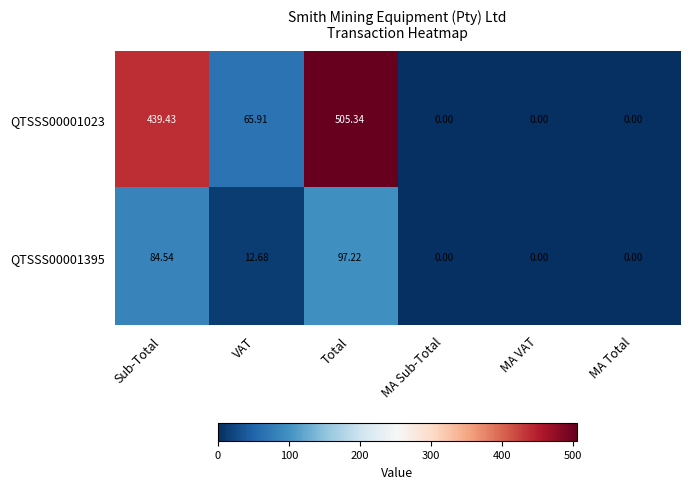

At which label is QTSSS00001023 closest to 252?

VAT